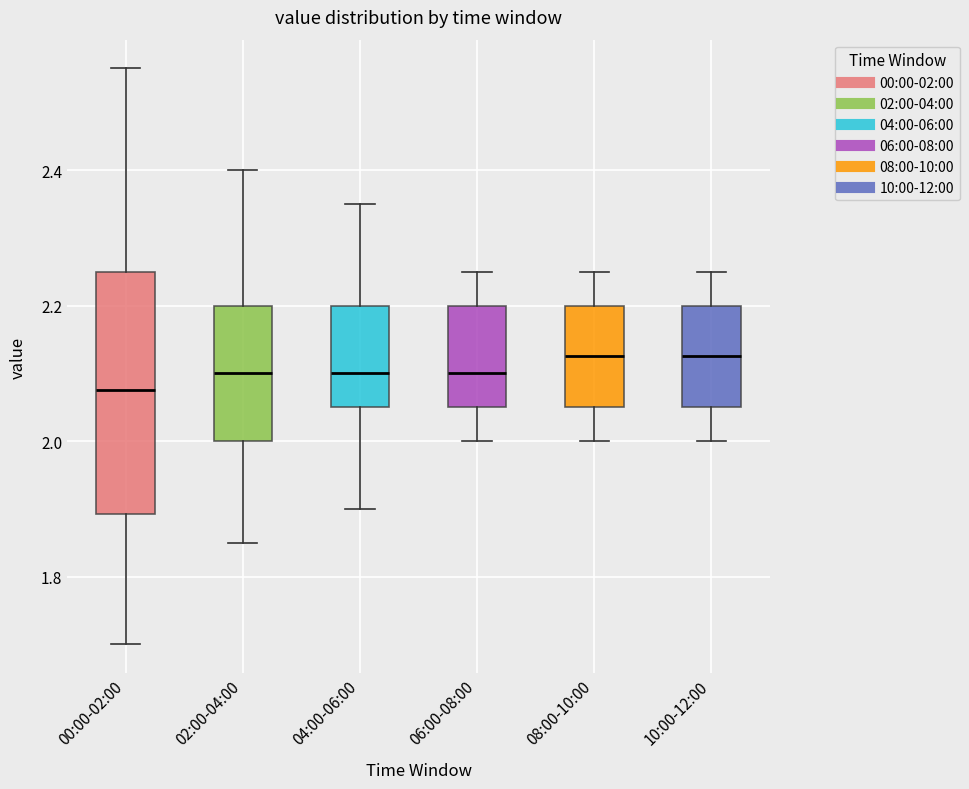

Reading left to right, transcribe this box plot: for each box, give where its median line is, the range the box spans, and where its two whiskers end, as read against the y-axis. The values are not printed on the chart, so give them approximately, as read against the axis.

00:00-02:00: median 2.08, box 1.90 to 2.26, whiskers 1.70 to 2.56
02:00-04:00: median 2.10, box 2.00 to 2.20, whiskers 1.86 to 2.40
04:00-06:00: median 2.10, box 2.06 to 2.20, whiskers 1.90 to 2.36
06:00-08:00: median 2.10, box 2.06 to 2.20, whiskers 2.00 to 2.26
08:00-10:00: median 2.12, box 2.06 to 2.20, whiskers 2.00 to 2.26
10:00-12:00: median 2.12, box 2.06 to 2.20, whiskers 2.00 to 2.26